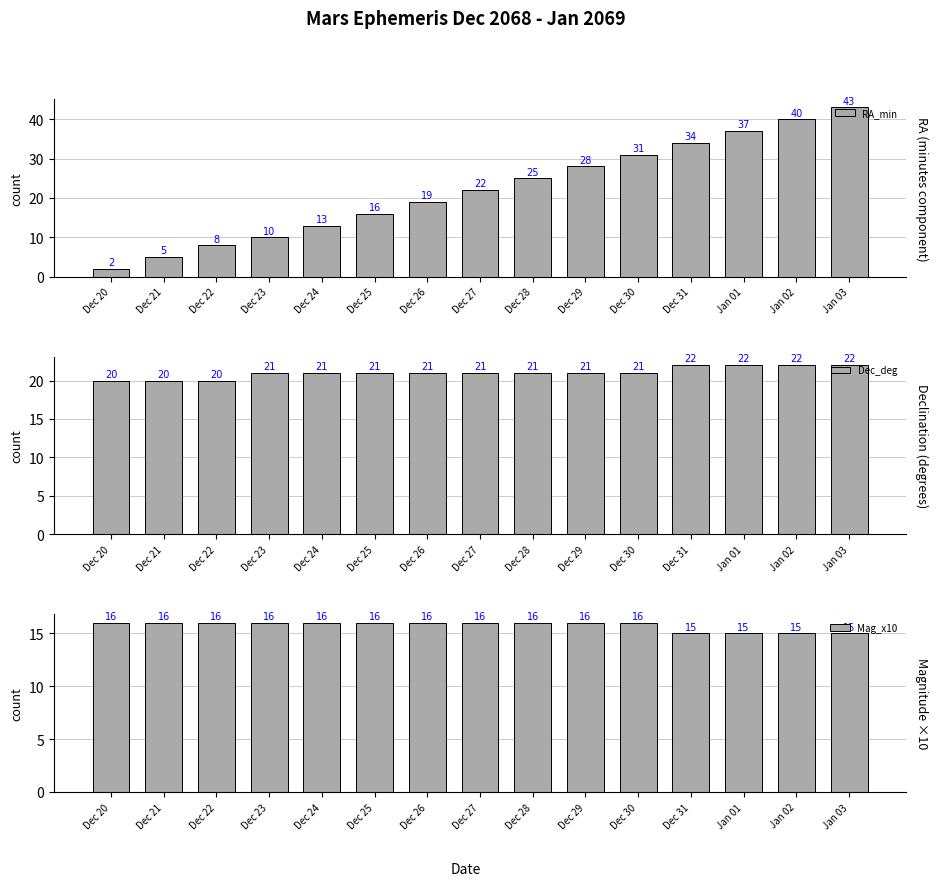

True or false: Mag_x10 has a value of 15 at Jan 03.

True